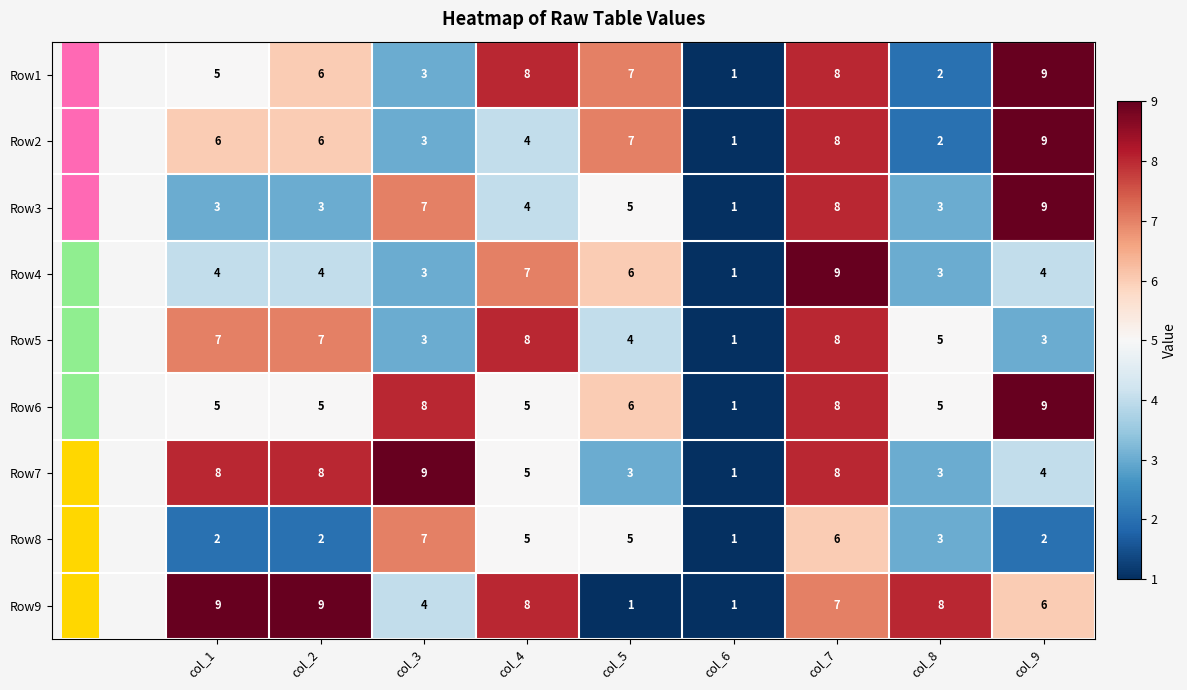

Where is Row1 nearest to the value 5?

col_1